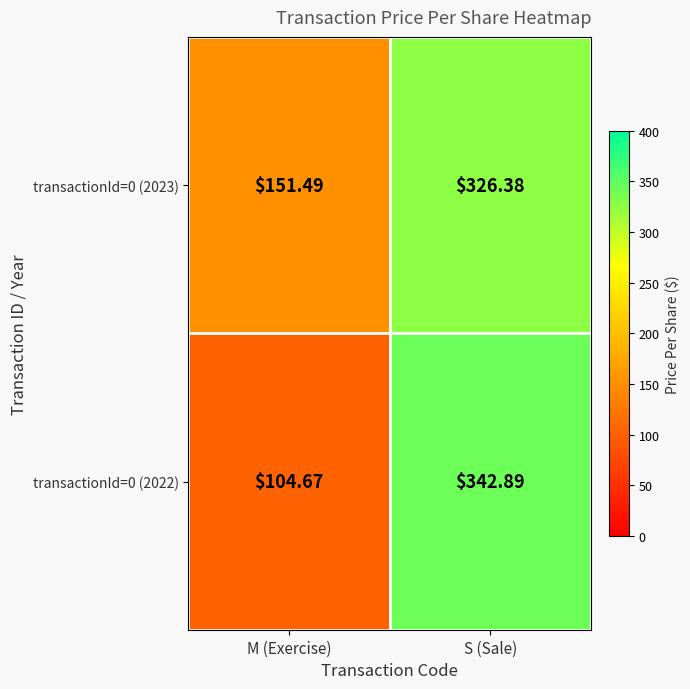

At which category is the sum across all series the highest?

S (Sale)